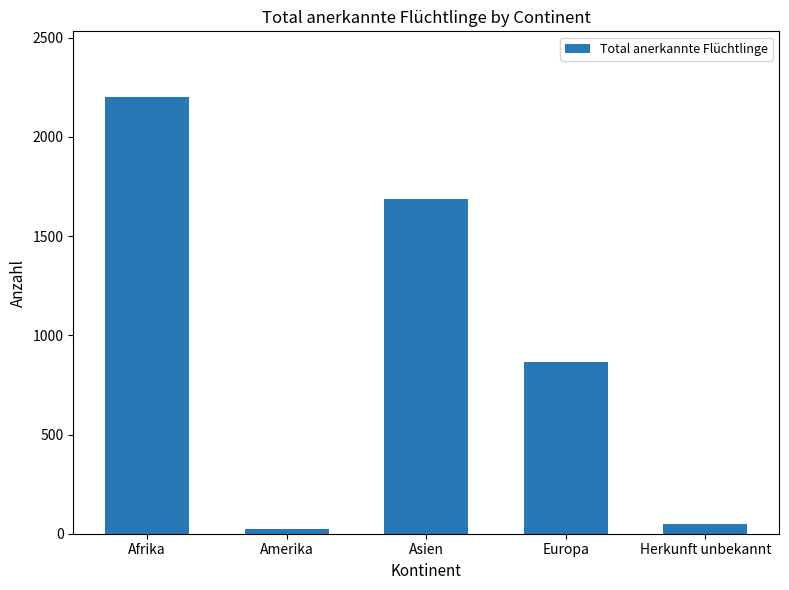

What is the difference between the maximum and minimum values?

2180